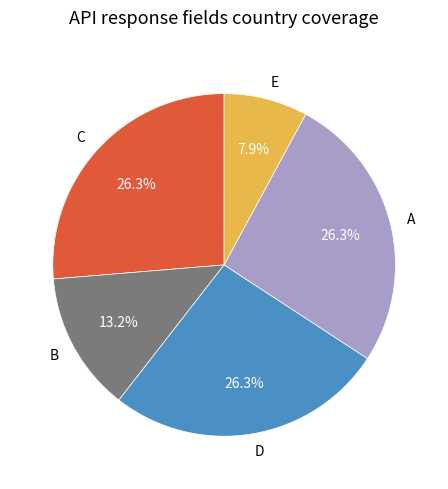

What is the total percentage of A and D?

52.6%